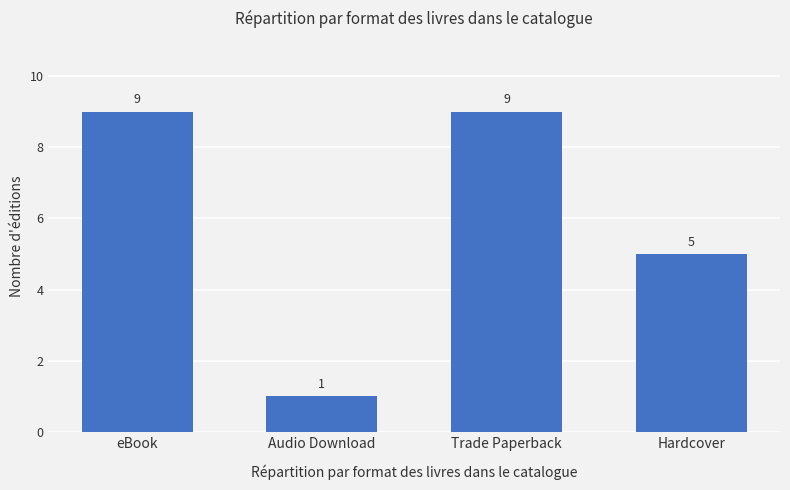

Is it true that the value at Audio Download is 1?

True